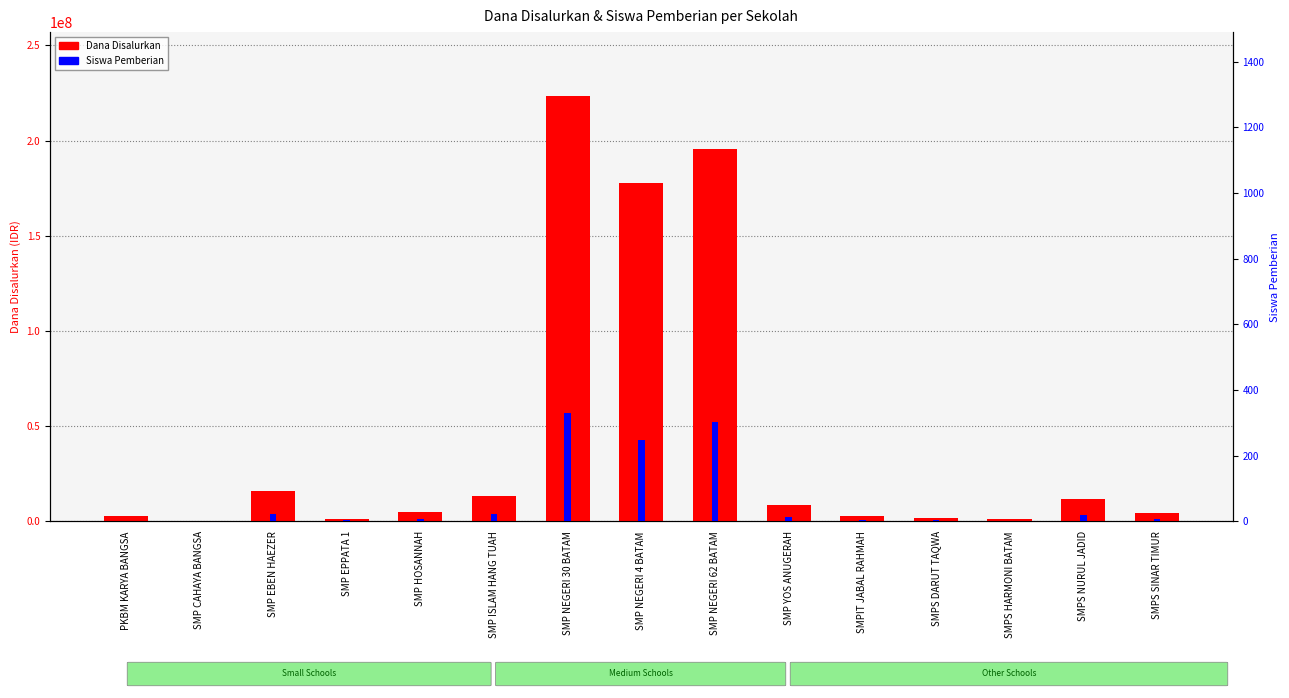

List the labels in order of Dana Disalurkan value, largest first.

SMP NEGERI 30 BATAM, SMP NEGERI 62 BATAM, SMP NEGERI 4 BATAM, SMP EBEN HAEZER, SMP ISLAM HANG TUAH, SMPS NURUL JADID, SMP YOS ANUGERAH, SMP HOSANNAH, SMPS SINAR TIMUR, PKBM KARYA BANGSA, SMPIT JABAL RAHMAH, SMPS DARUT TAQWA, SMP EPPATA 1, SMPS HARMONI BATAM, SMP CAHAYA BANGSA